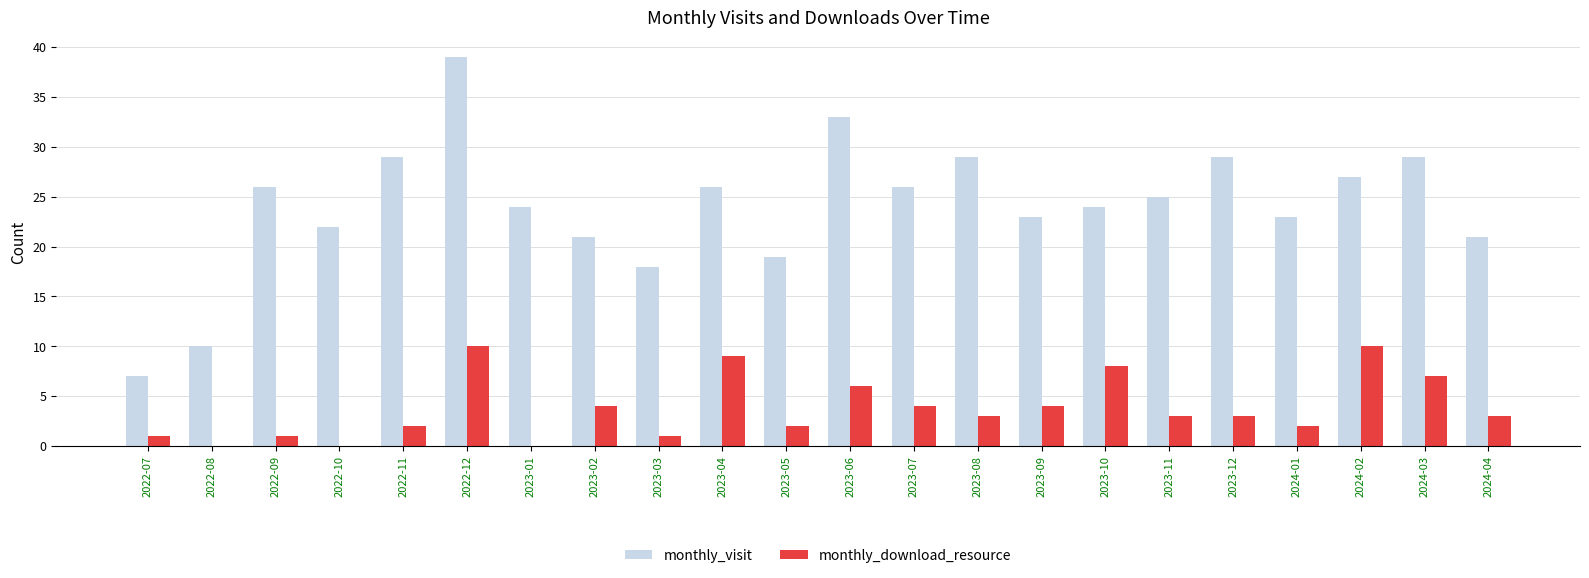

The monthly_visit series shows 26 at 2023-04. True or false?

True